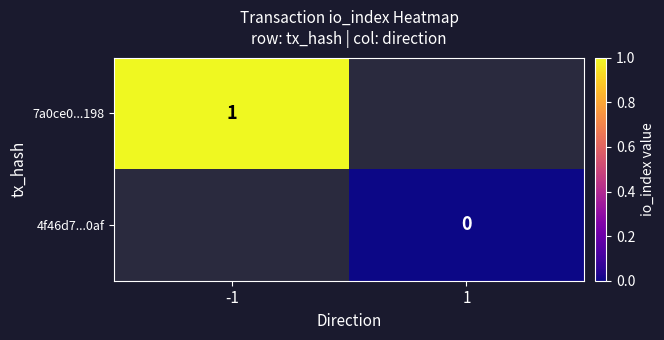

True or false: 7a0ce0...198 has a value of 0 at -1.

False